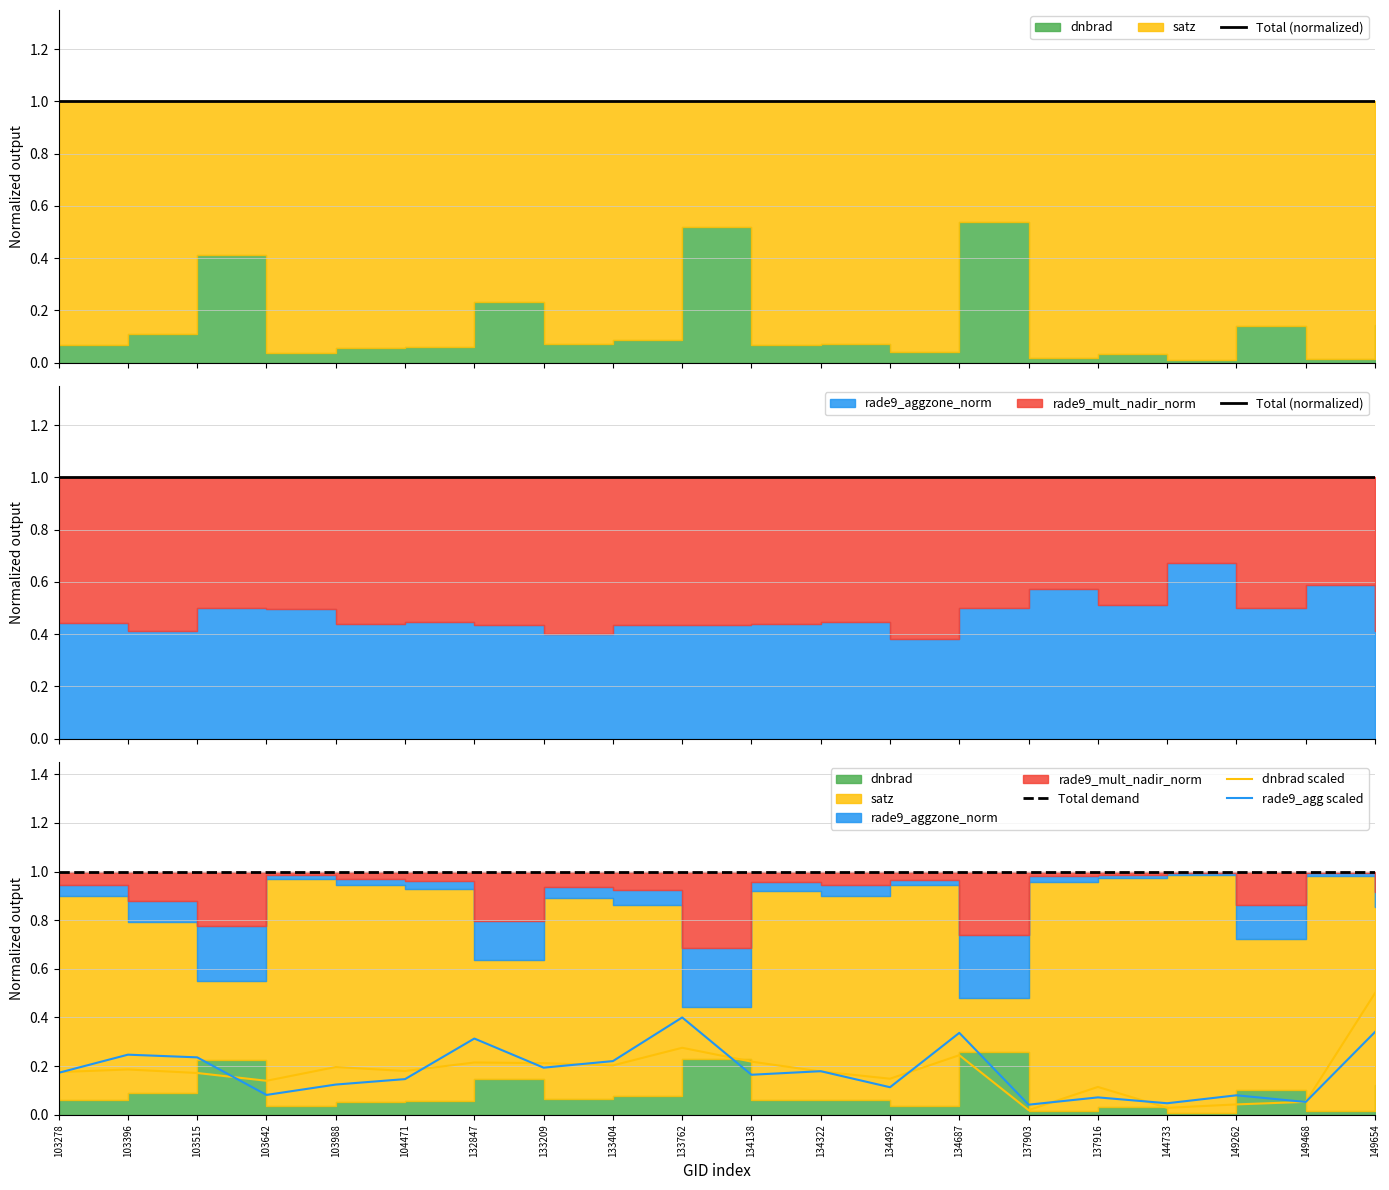

What is the maximum value for rade9_agg scaled?

0.4